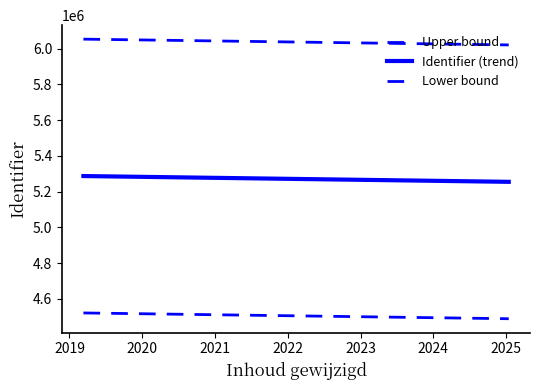

What is the label of the 9th point from the right?

2023-08-02